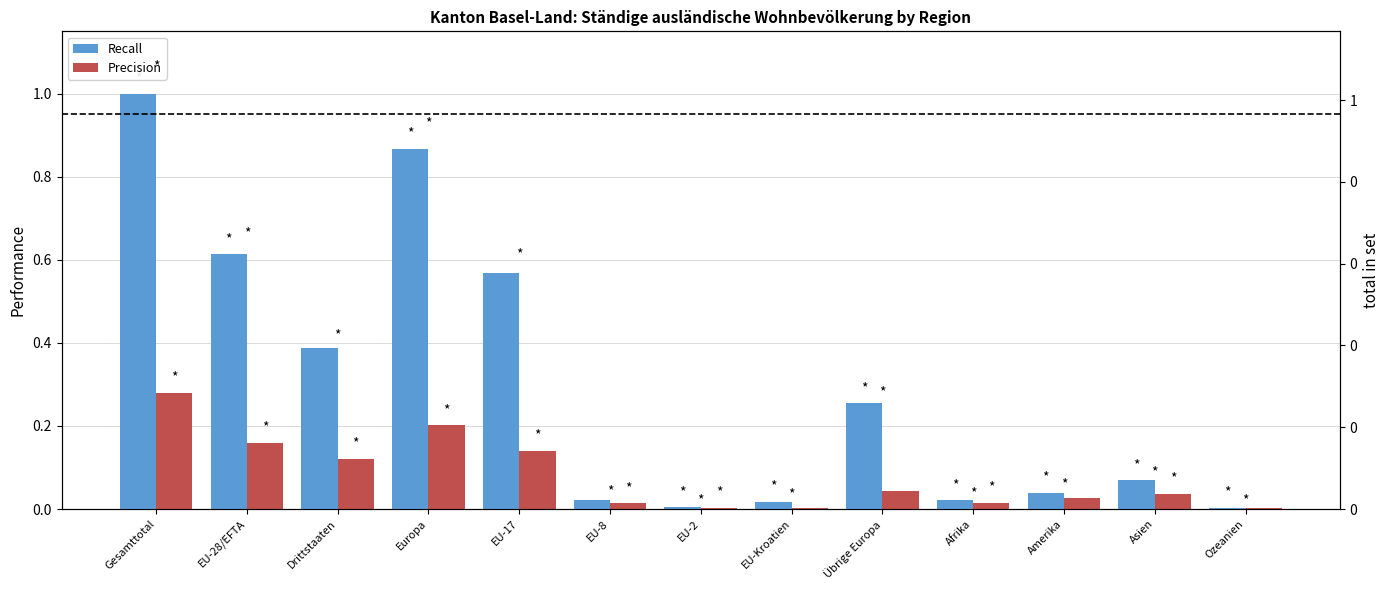

Between EU-17 and Afrika, which series saw the biggest shift?

Recall